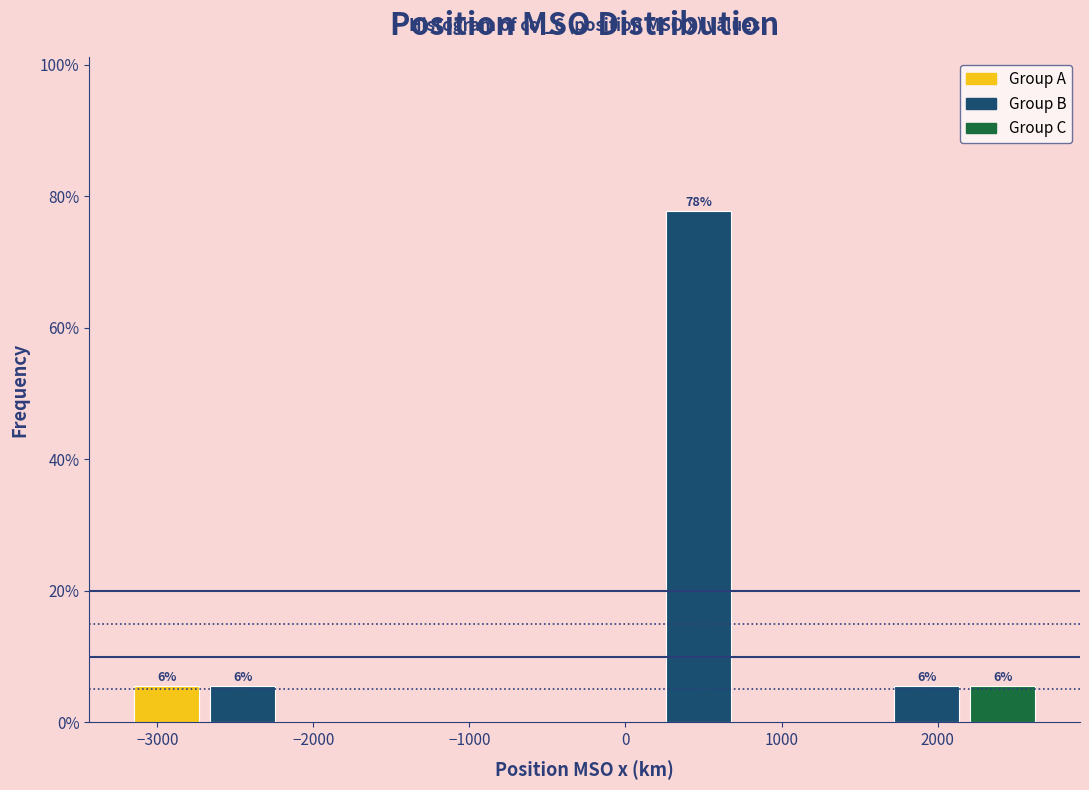

Which range on the x-axis has the tallest bar?

200 to 700